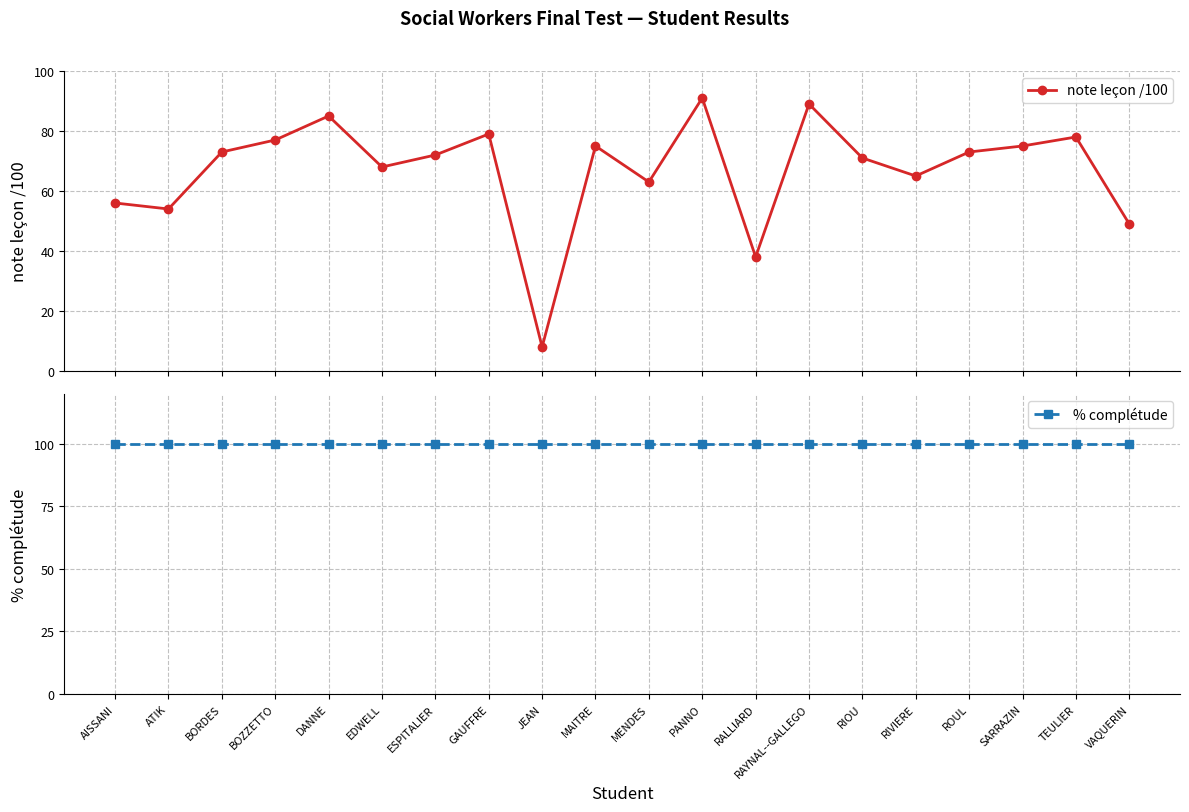

True or false: % complétude and note leçon /100 intersect in this chart.

False